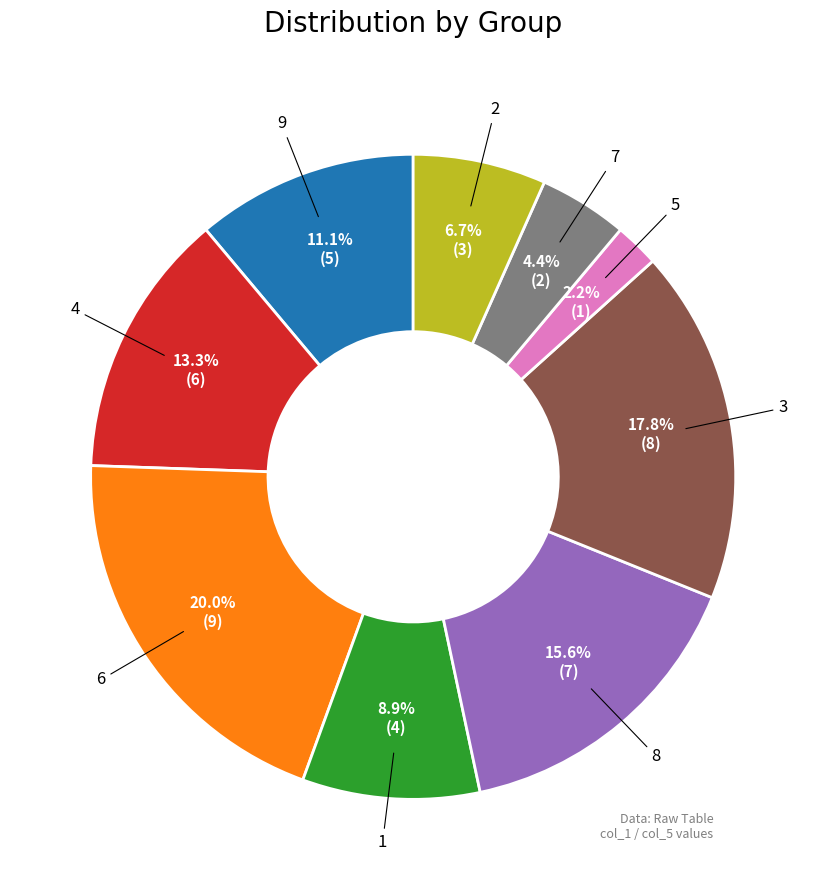

To the nearest percent, what is the difference between the largest and smallest slice percentages?

18%